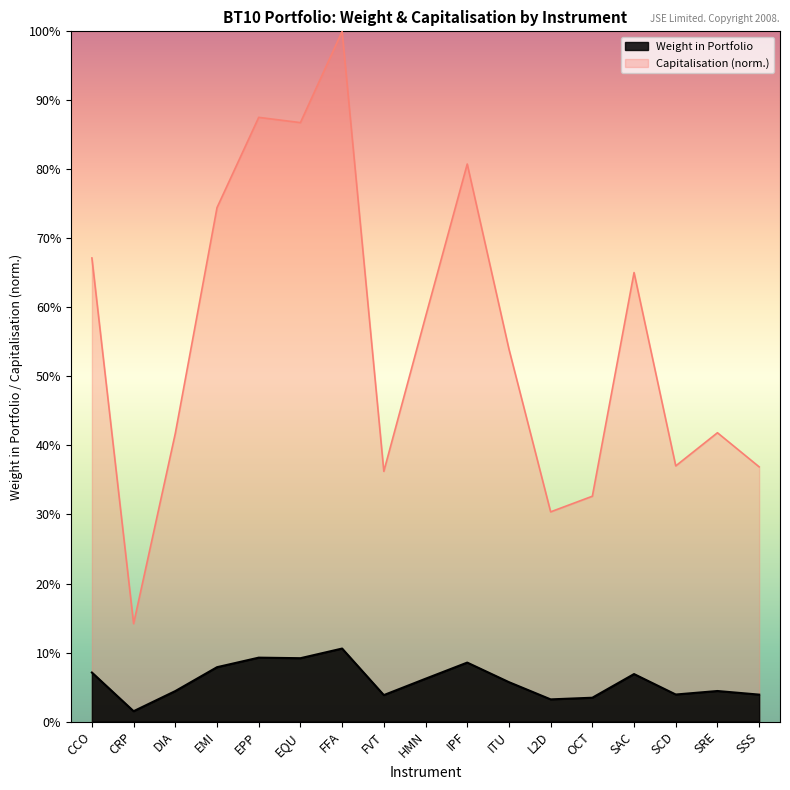

Count the number of data series in this chart.

2